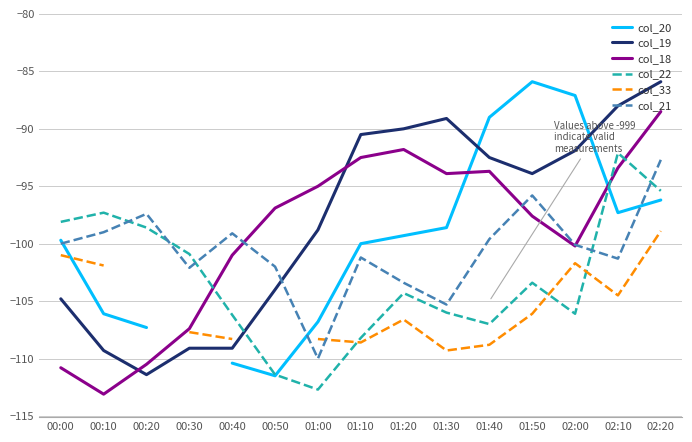

How many interior local valleys does the col_33 series have?

3